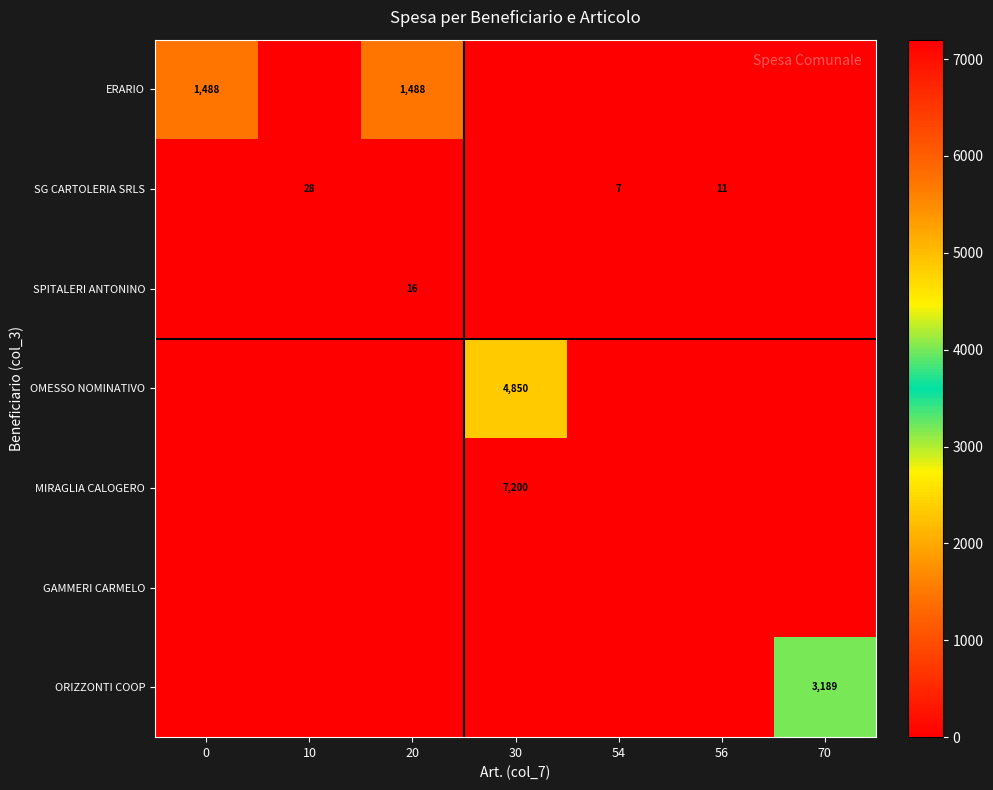

The value of MIRAGLIA CALOGERO at 30 is 12266. True or false?

False